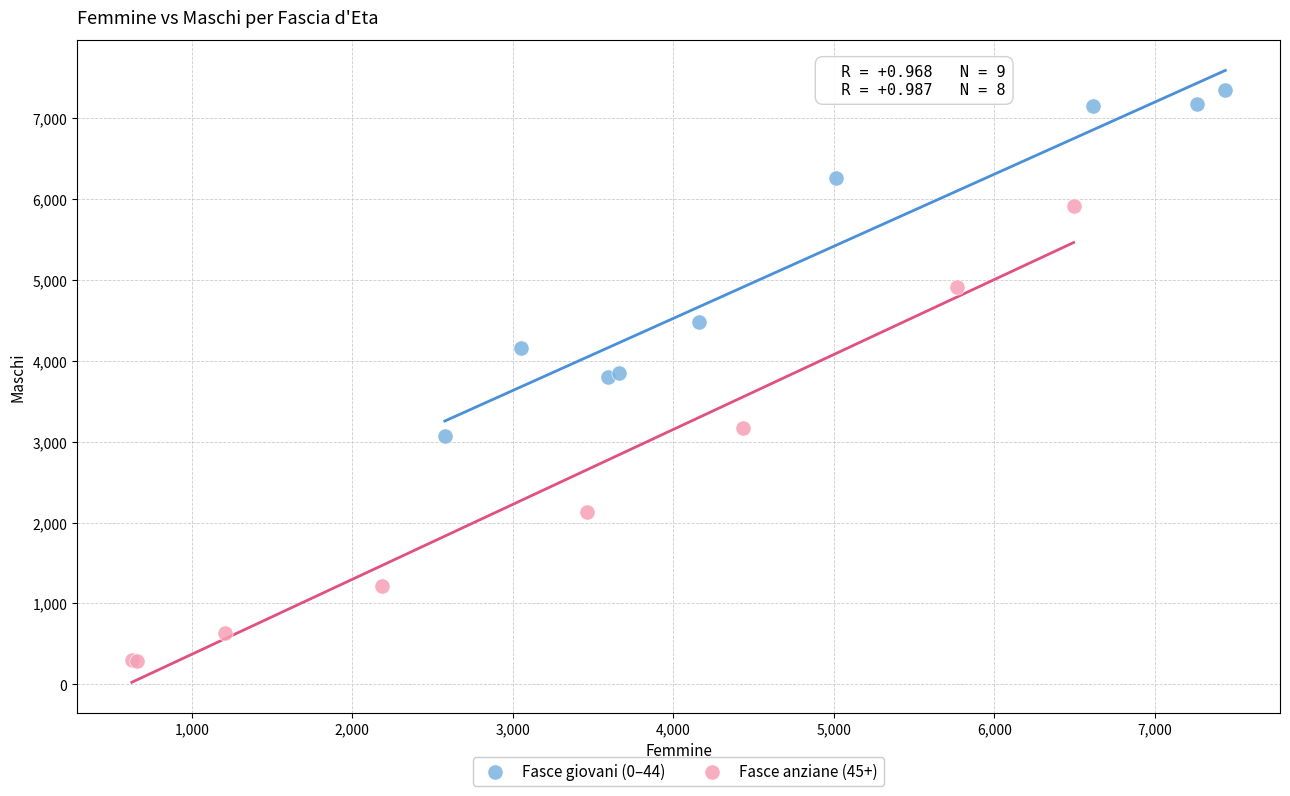

Which series reaches the minimum Y coordinate?

Fasce anziane (45+)